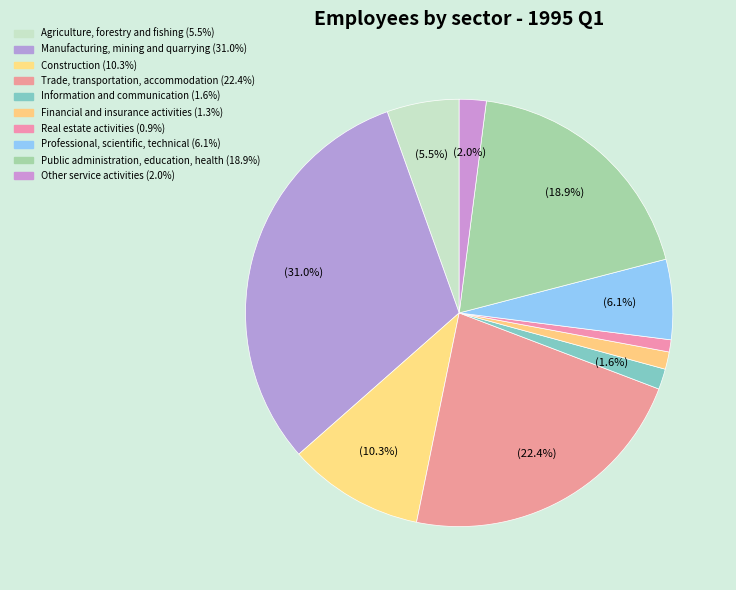

How many segments does this pie chart have?

10